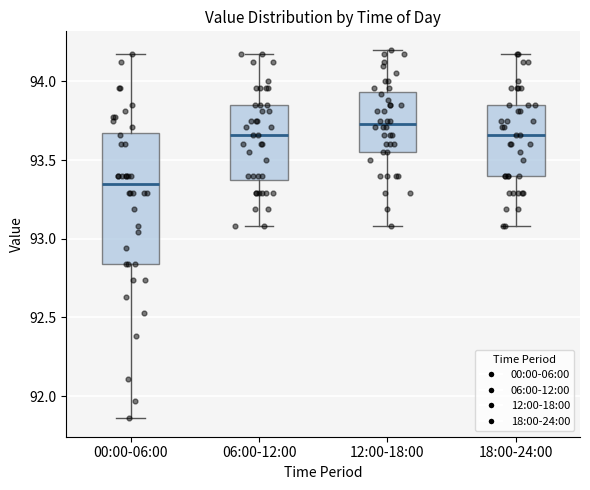

Reading left to right, transcribe this box plot: for each box, give where its median line is, the range the box spans, and where its two whiskers end, as read against the y-axis. The values are not printed on the chart, so give them approximately, as read against the axis.

00:00-06:00: median 93.35, box 92.85 to 93.65, whiskers 91.85 to 94.15
06:00-12:00: median 93.65, box 93.35 to 93.85, whiskers 93.10 to 94.15
12:00-18:00: median 93.75, box 93.55 to 93.95, whiskers 93.10 to 94.20
18:00-24:00: median 93.65, box 93.40 to 93.85, whiskers 93.10 to 94.15